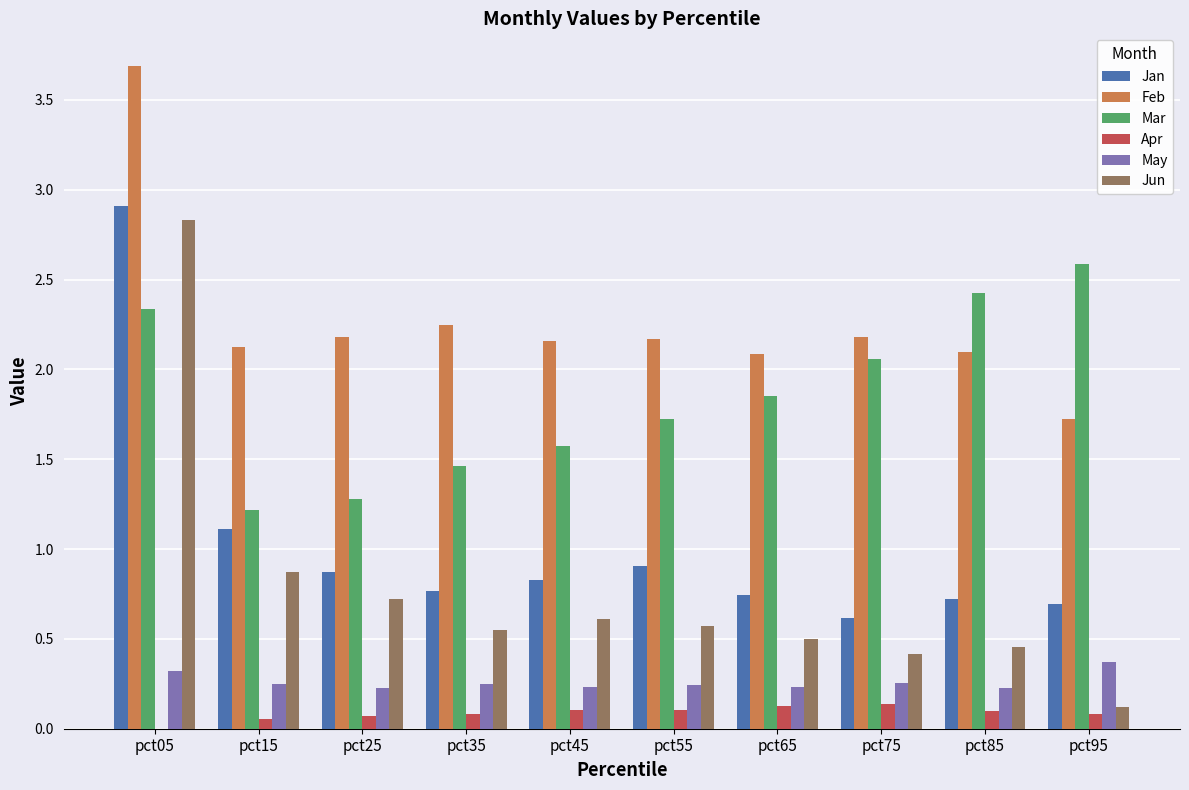

What is the total value across all series at pct45?

5.5